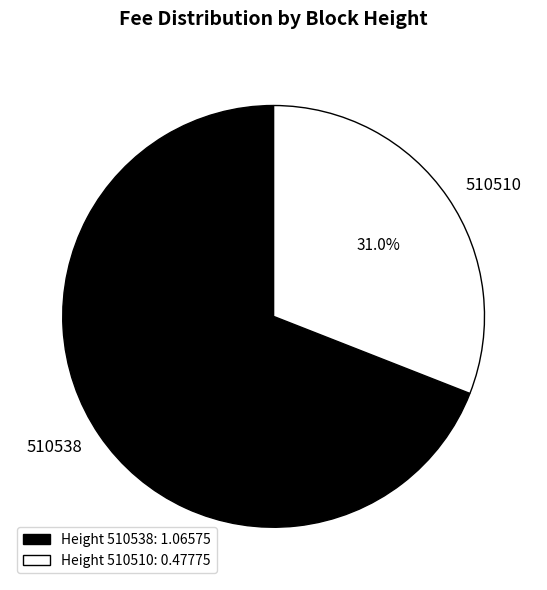

Is 510510 the majority of the pie?

No